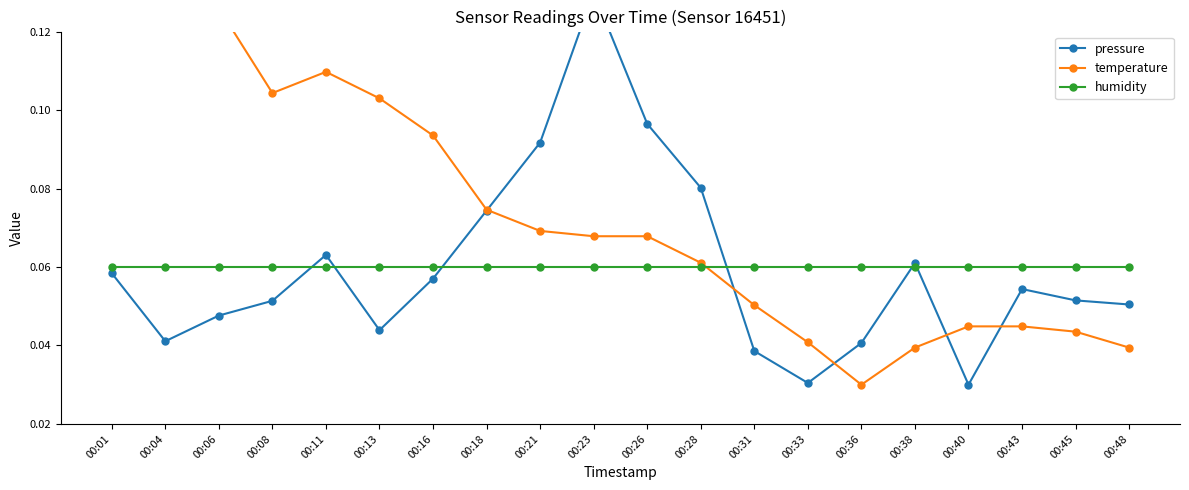

Which label corresponds to the largest value in the chart?

00:23